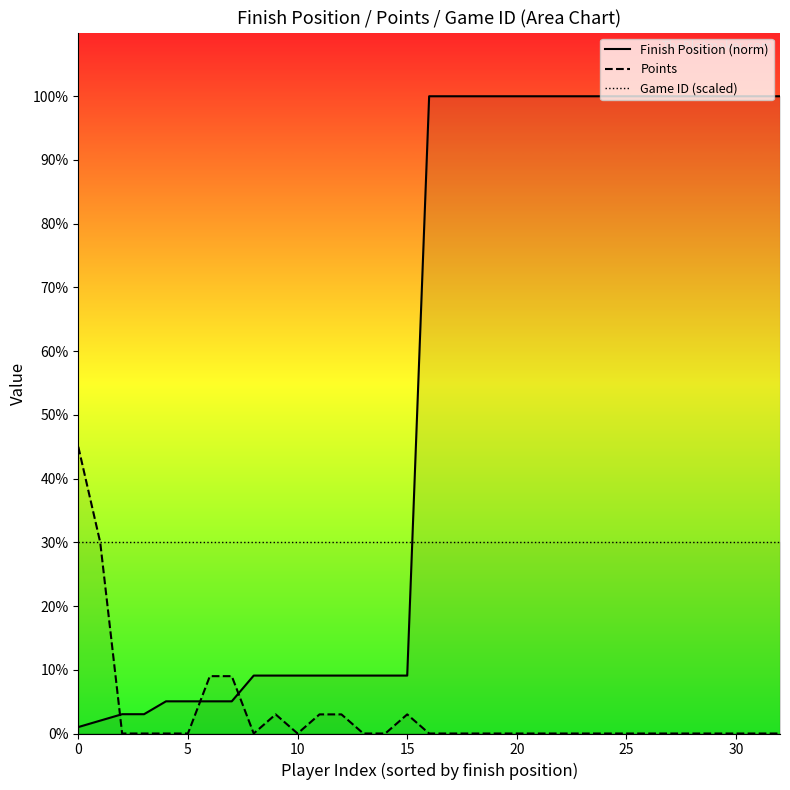

Which has a higher value, 22 or 12?

22